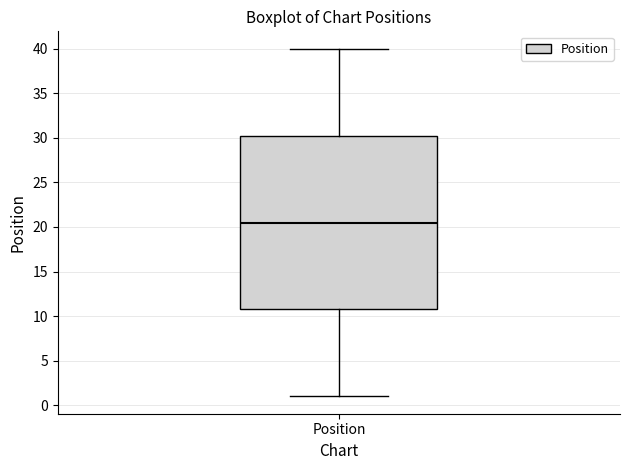

Transcribe this box plot: give where the median line is, the range the box spans, and where the two whiskers end, as read against the y-axis. The values are not printed on the chart, so give them approximately, as read against the axis.

median 20.5, box 11.0 to 30.5, whiskers 1.0 to 40.0